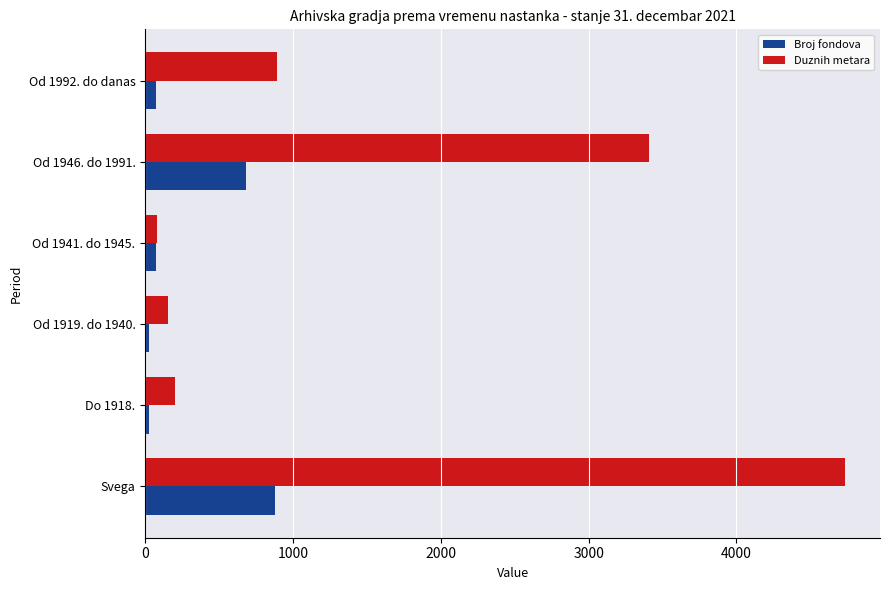

Which series has the largest total across all categories?

Duznih metara